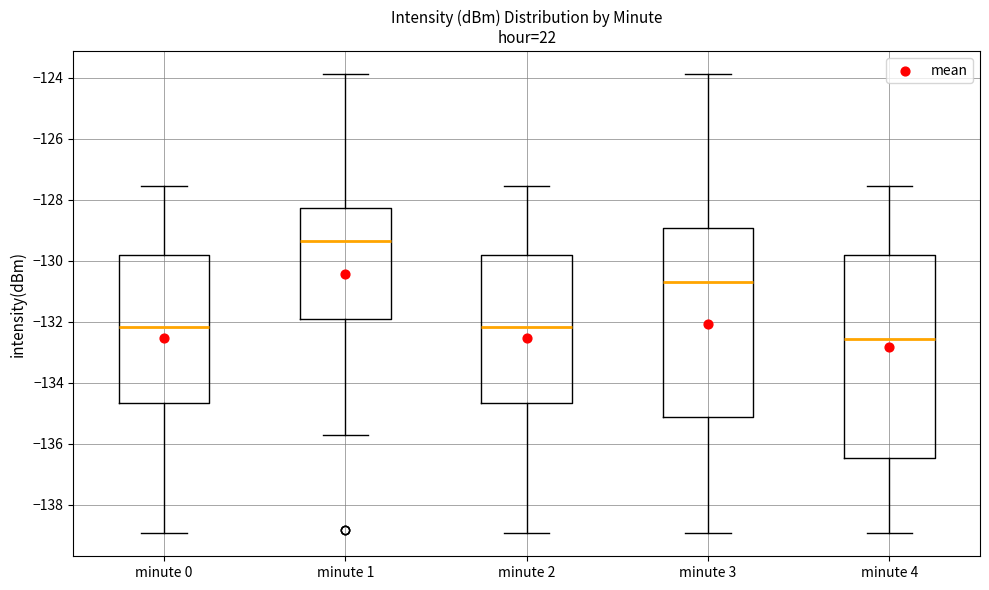

Reading left to right, read every box against the y-axis: the position of its median line, the range the box covers, and the ends of its whiskers. The values are not printed on the chart, so give them approximately, as read against the axis.

minute 0: median -132.2, box -134.6 to -129.8, whiskers -139.0 to -127.6
minute 1: median -129.4, box -132.0 to -128.2, whiskers -135.6 to -123.8
minute 2: median -132.2, box -134.6 to -129.8, whiskers -139.0 to -127.6
minute 3: median -130.6, box -135.2 to -129.0, whiskers -139.0 to -123.8
minute 4: median -132.6, box -136.4 to -129.8, whiskers -139.0 to -127.6